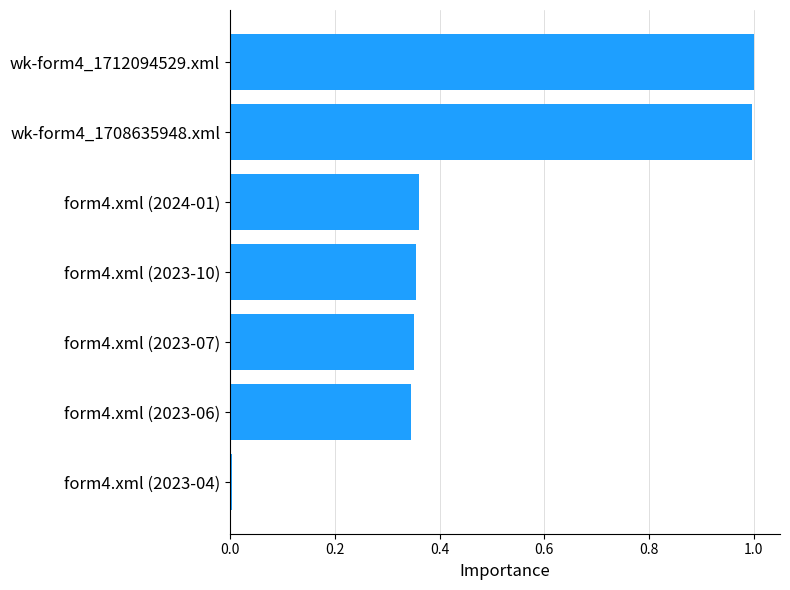

The chart shows a value of 0.2 at form4.xml (2023-06). True or false?

False